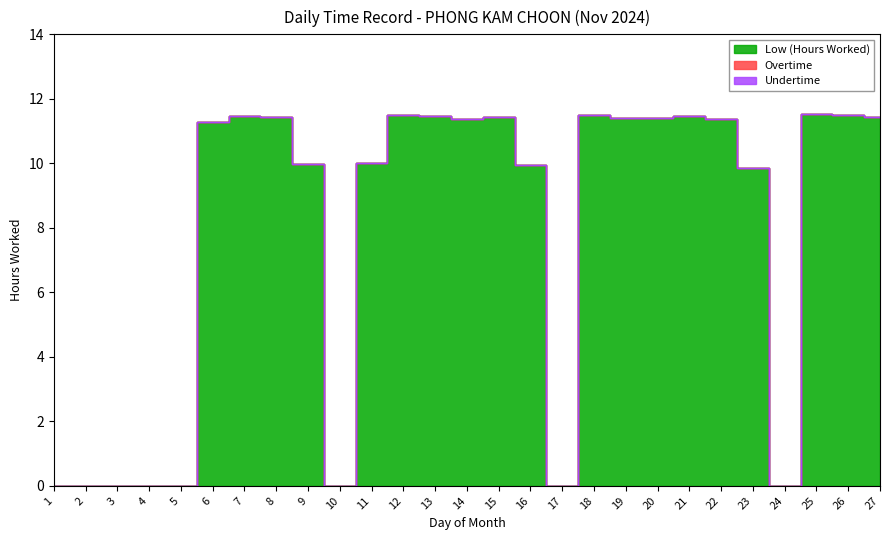

How many lines are shown in the chart?

3